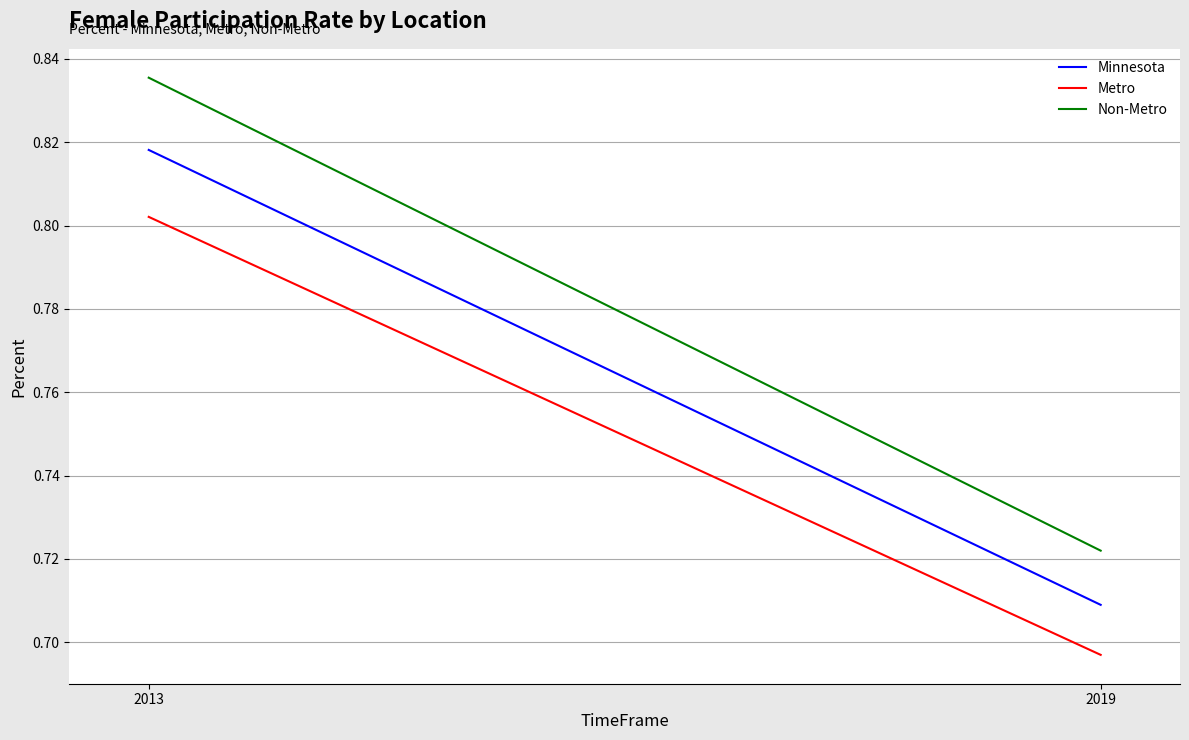

Rank the categories by Minnesota value from lowest to highest.

2019, 2013